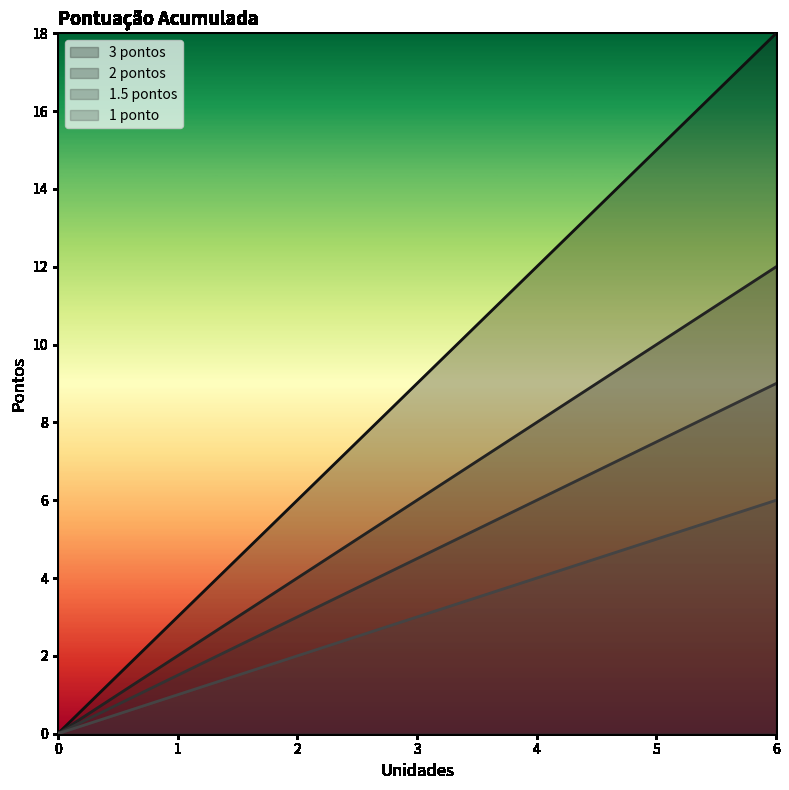

What is the sum of the 1 ponto values at 5 and 3?

8.0